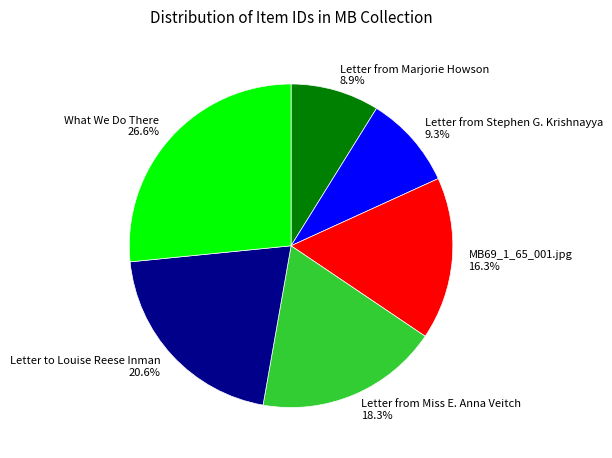

Is the sum of Letter to Louise Reese Inman 20.6% and Letter from Stephen G. Krishnayya 9.3% greater than half?

No